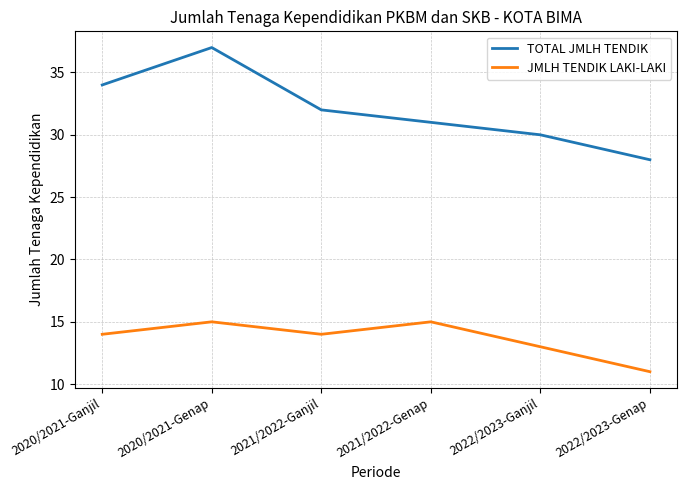

What is the minimum value for JMLH TENDIK LAKI-LAKI?

11